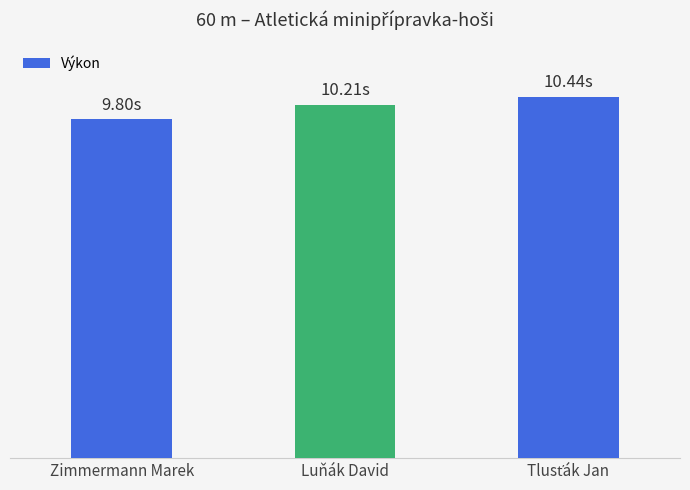

What is the ratio of the value at Luňák David to the value at Tlusťák Jan?

1.0